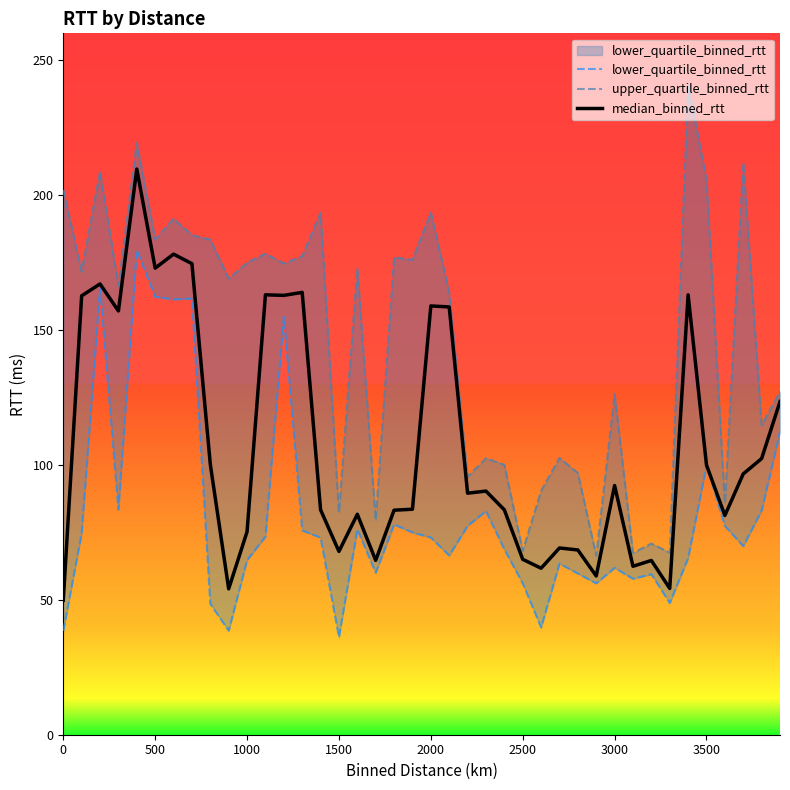

What is the minimum value for median_binned_rtt?

49.8